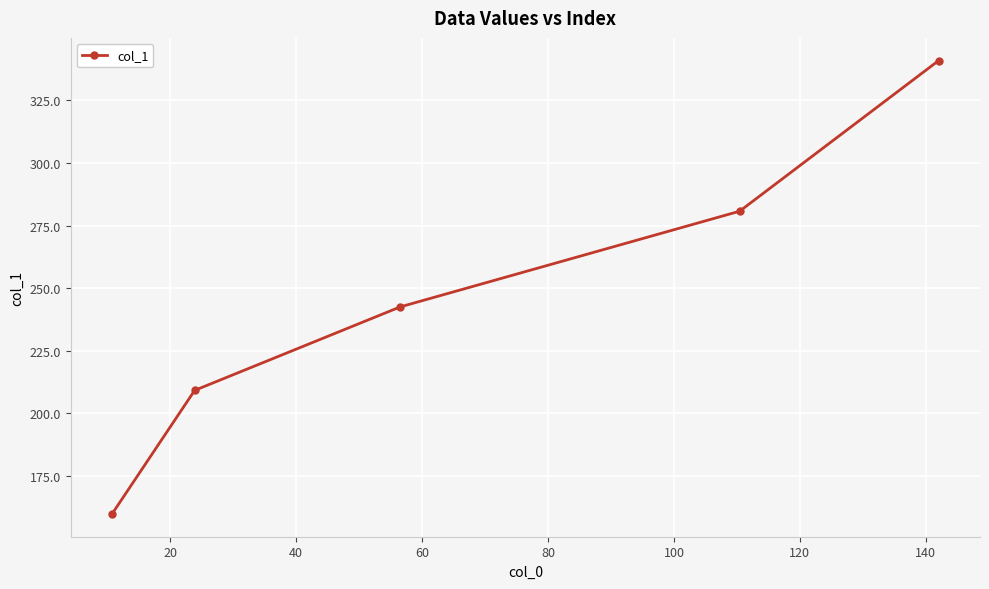

What is the smallest value displayed?

159.8